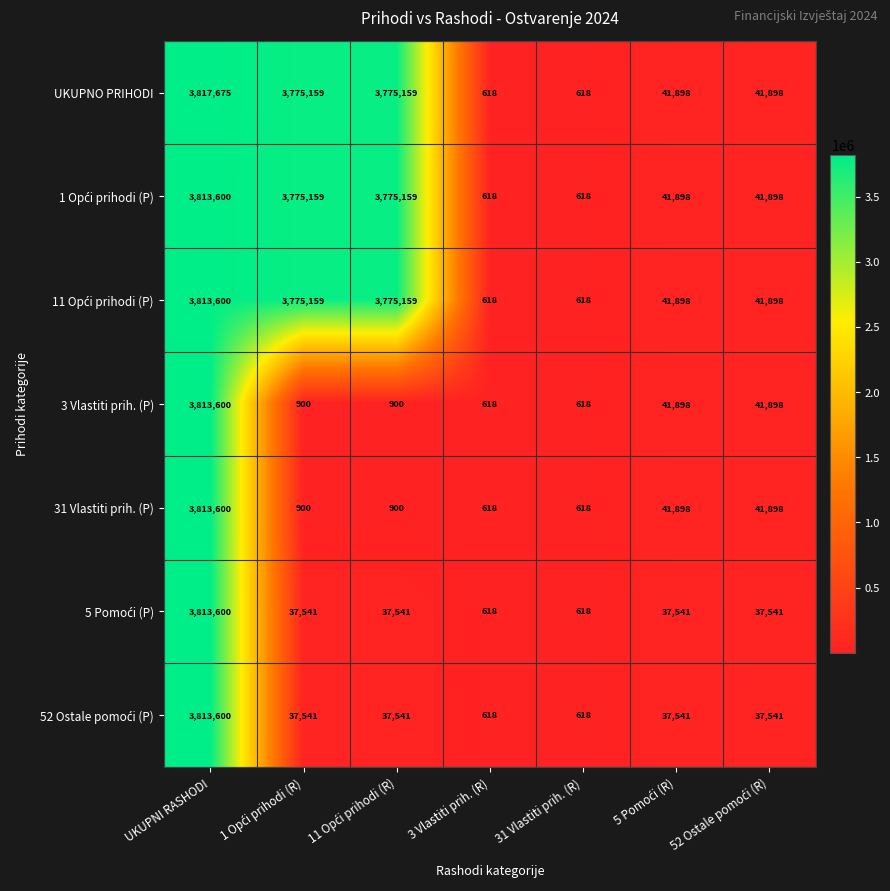

Which label corresponds to the largest value in the chart?

UKUPNI RASHODI